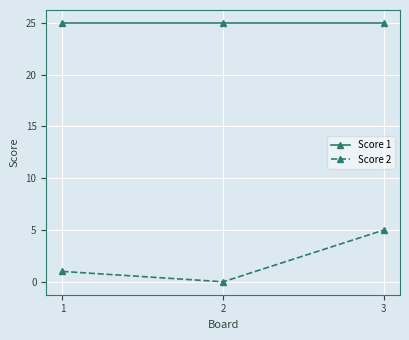

How many positive values does the Score 2 series have?

2